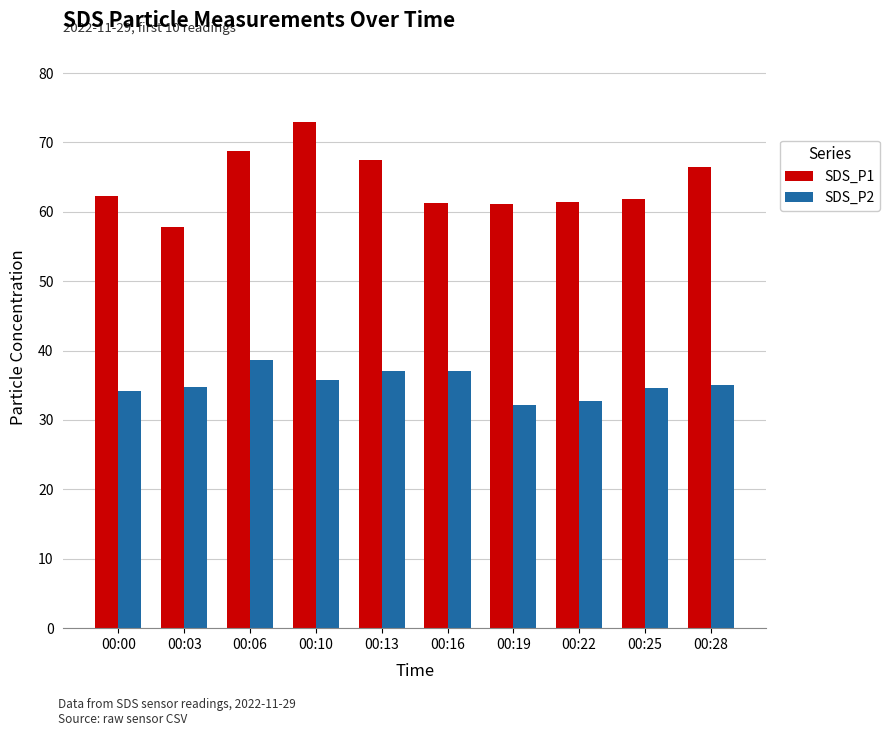

What is the sum of all SDS_P2 values?

352.0